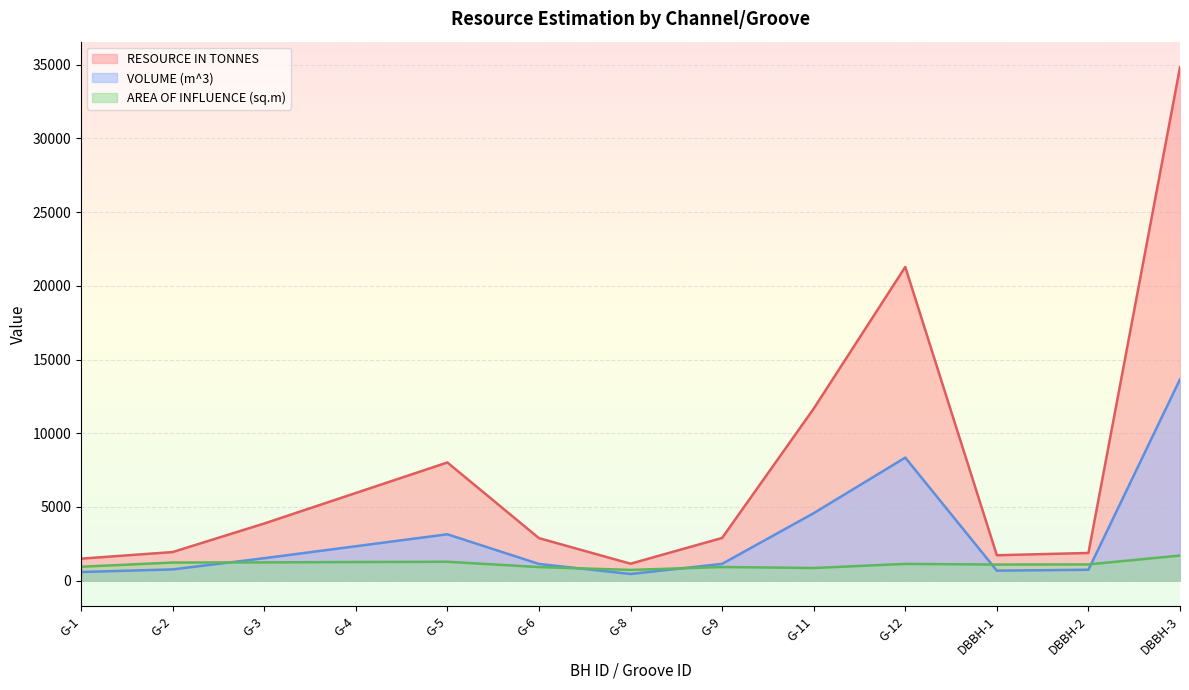

How many lines are shown in the chart?

3